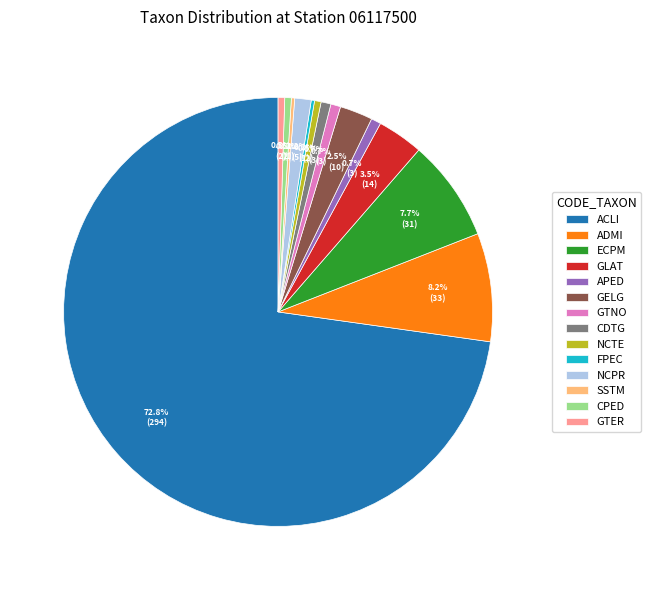

To the nearest percent, what is the combined percentage of CPED and GELG?

3%